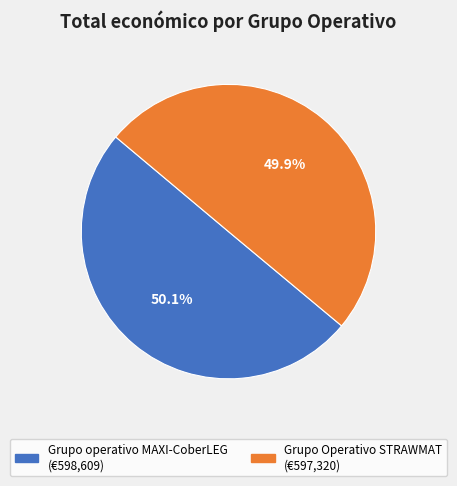

Does any single category account for the majority?

Yes